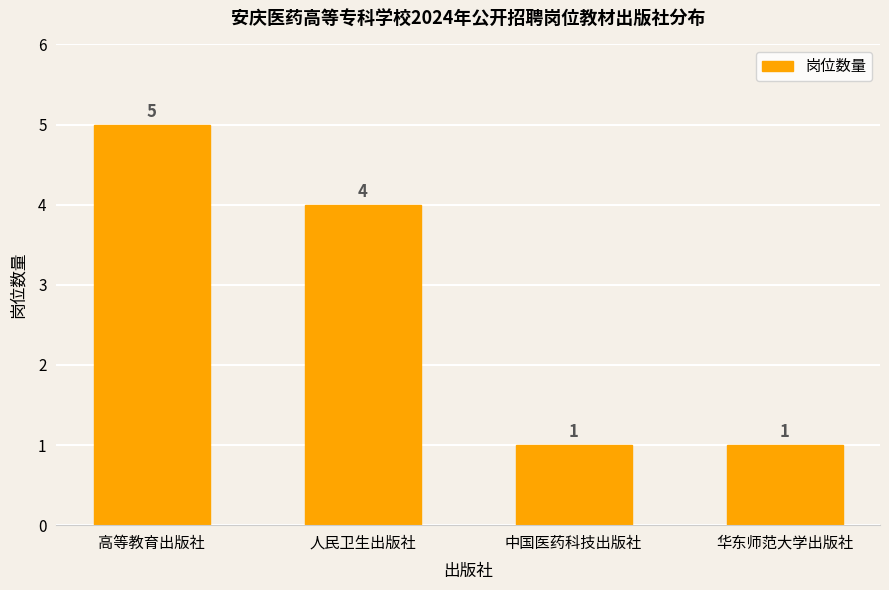

What is the label of the 4th bar from the left?

华东师范大学出版社